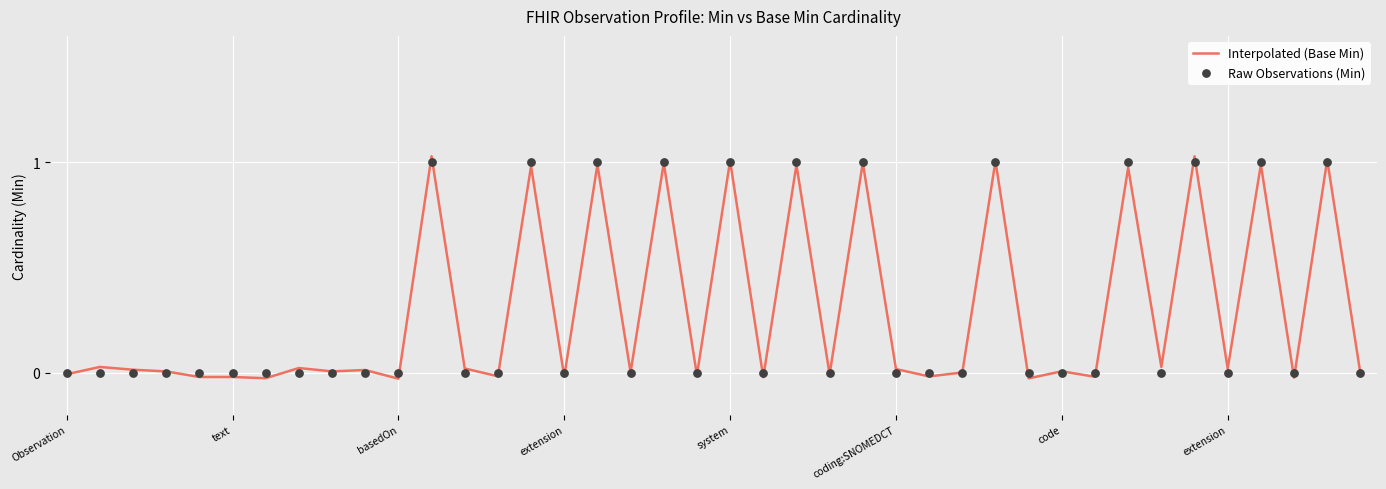

What are all the series names shown in the legend?

Interpolated (Base Min), Raw Observations (Min)